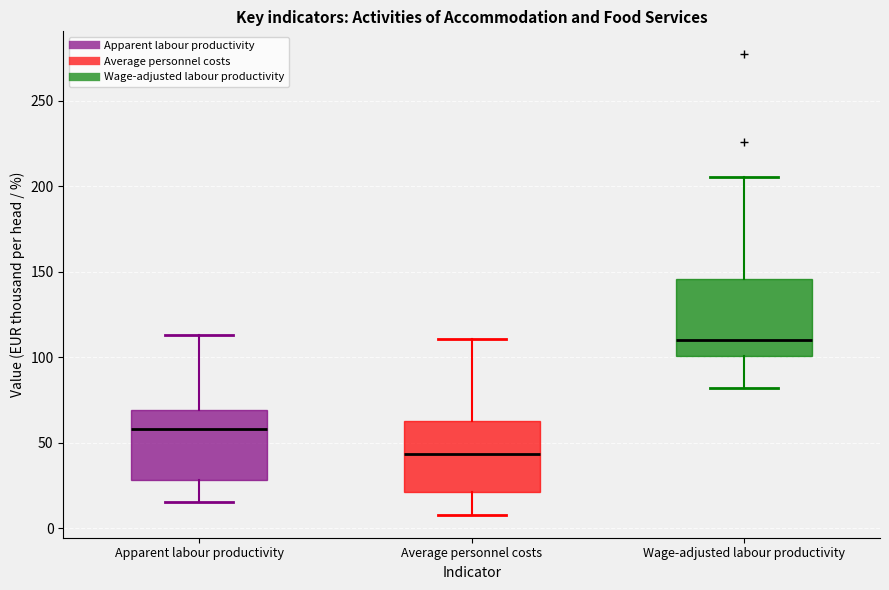

Reading left to right, transcribe this box plot: for each box, give where its median line is, the range the box spans, and where its two whiskers end, as read against the y-axis. The values are not printed on the chart, so give them approximately, as read against the axis.

Apparent labour productivity: median 60, box 30 to 70, whiskers 15 to 115
Average personnel costs: median 45, box 20 to 65, whiskers 10 to 110
Wage-adjusted labour productivity: median 110, box 100 to 145, whiskers 80 to 205